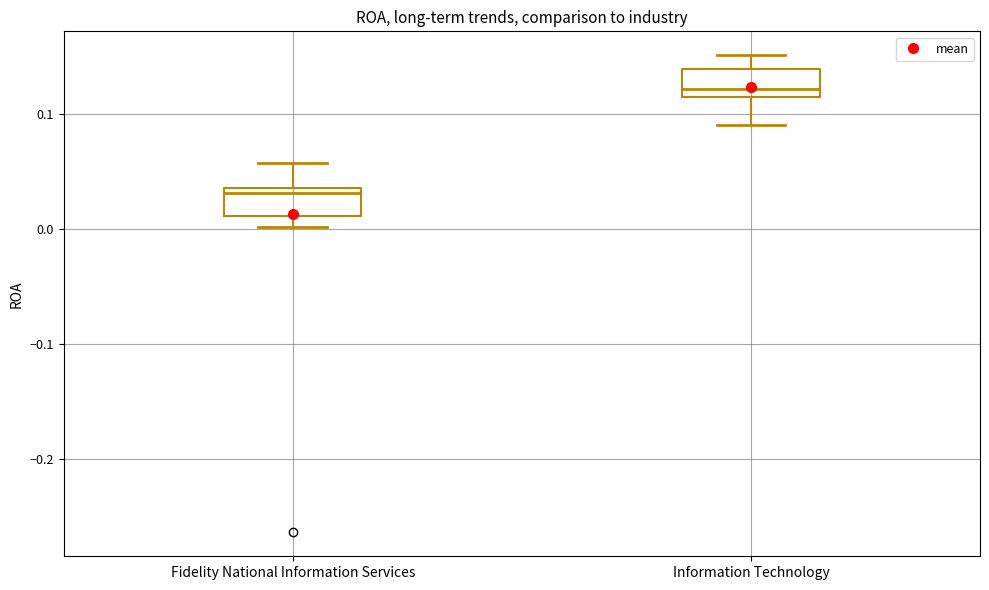

Which box's median line is the lowest?

Fidelity National Information Services